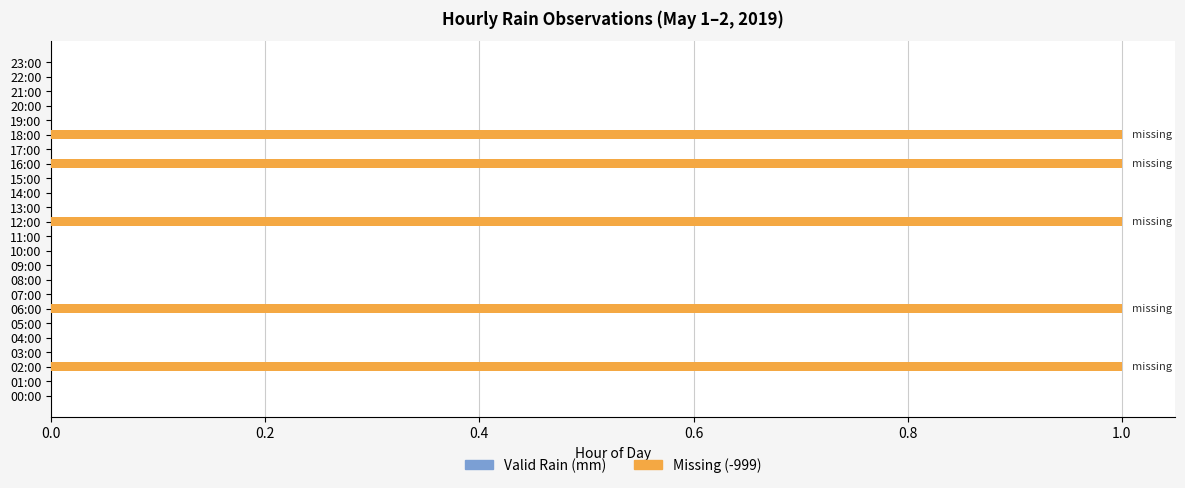

The chart shows a value of 1 at 02:00. True or false?

True